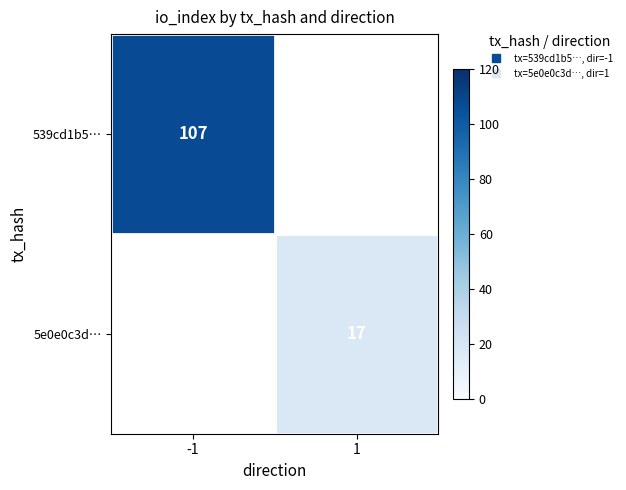

What is the lowest value of the 539cd1b5… series?

107.0